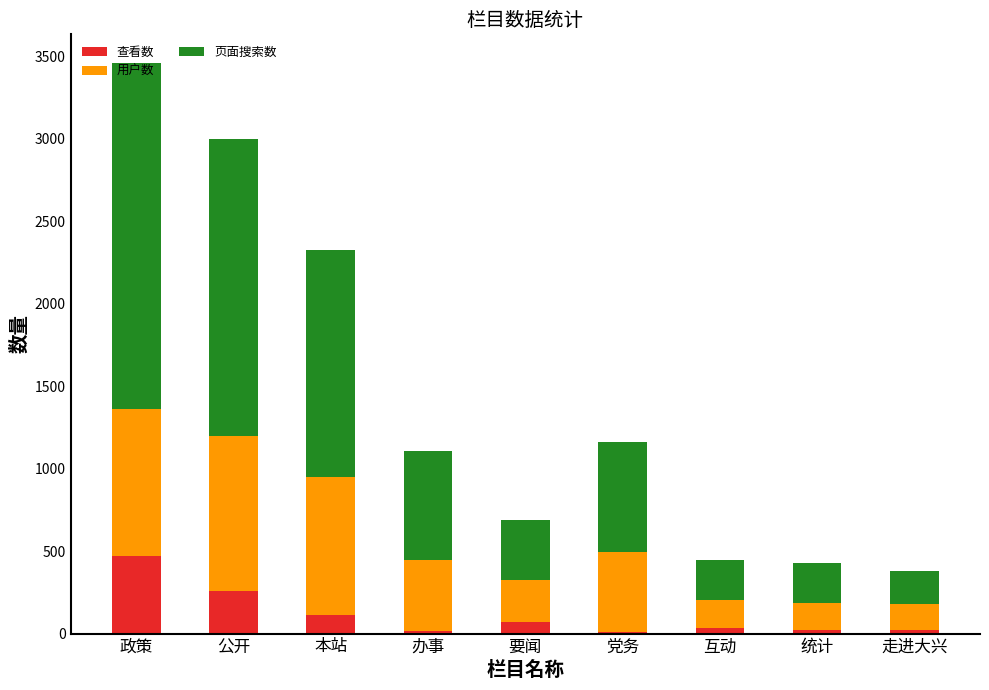

The 查看数 series shows 470 at 政策. True or false?

True